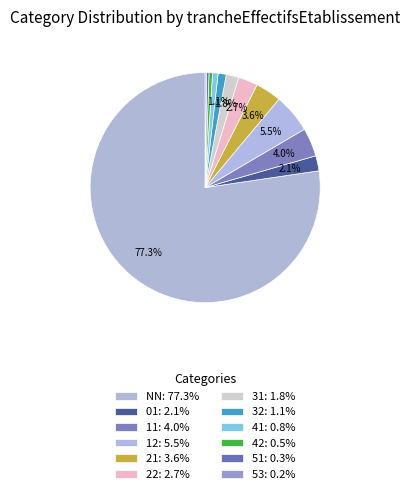

The 53 slice represents 0% of the pie. True or false?

True